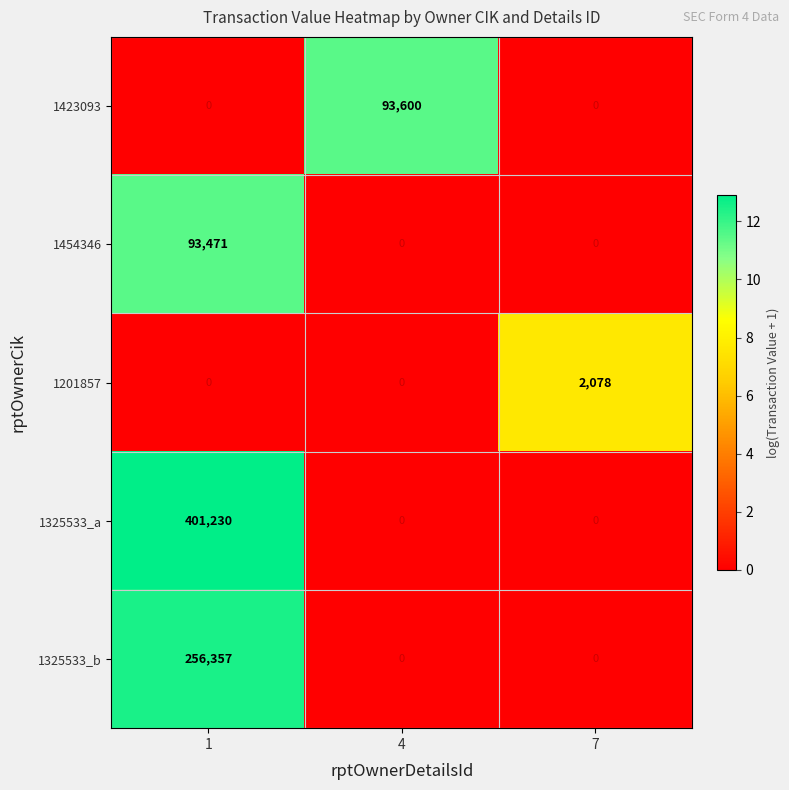

What is the maximum value shown in the chart?

401230